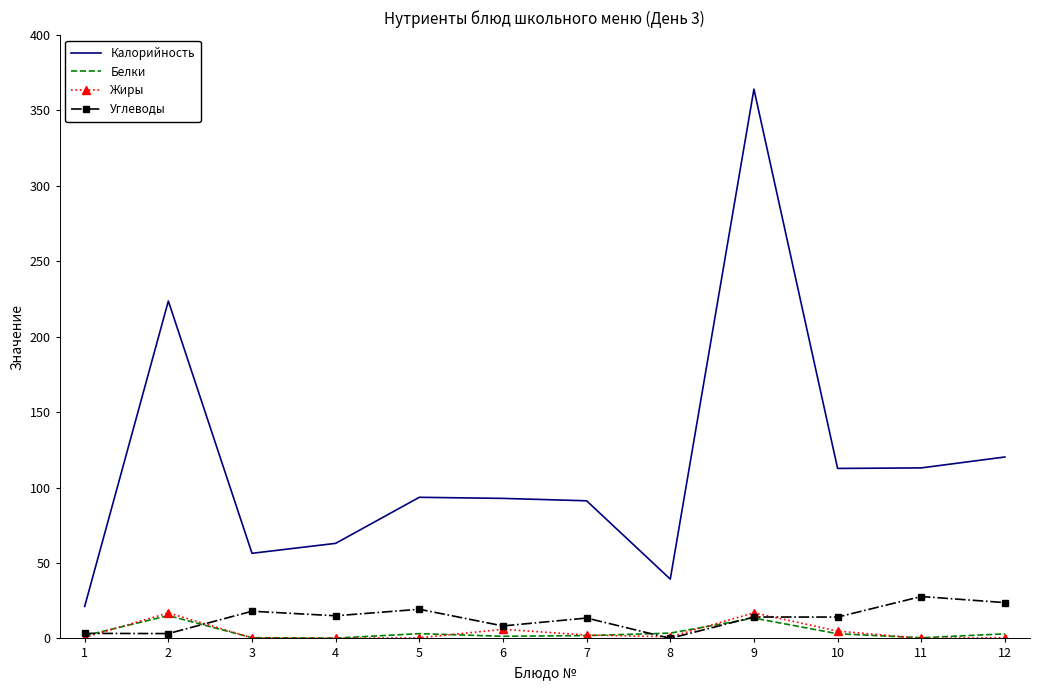

True or false: Жиры and Калорийность intersect in this chart.

False